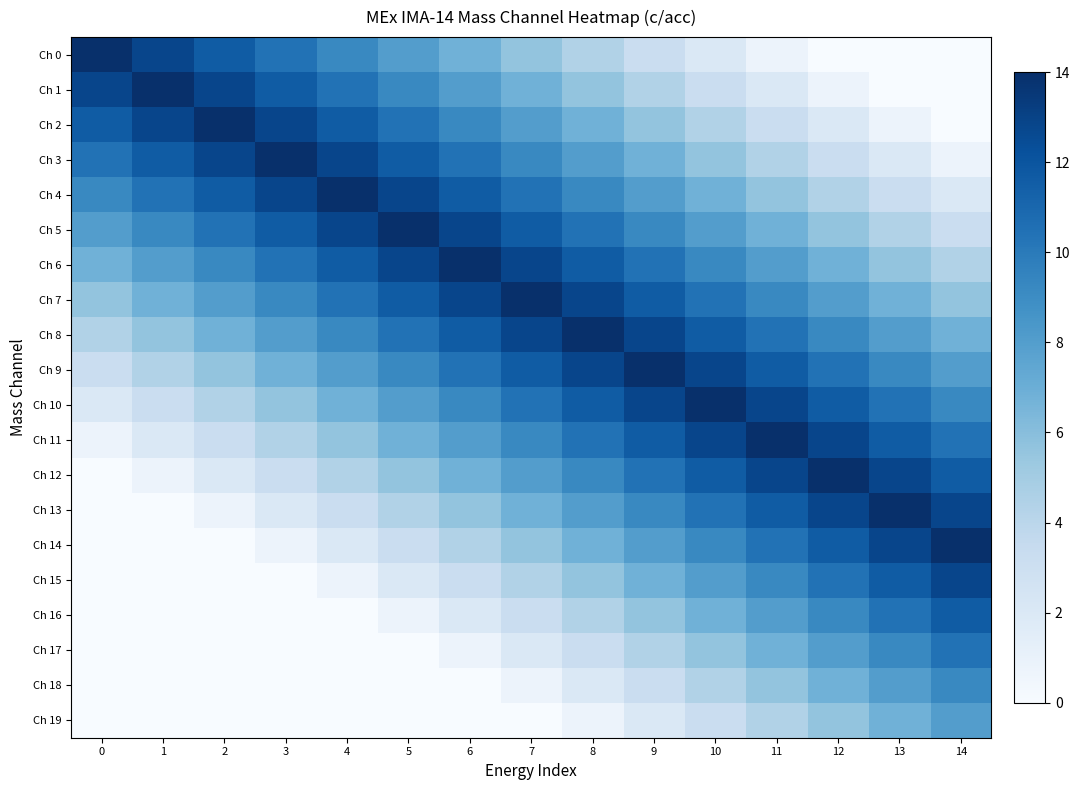

What is the difference between the highest and lowest values at 4?

14.0